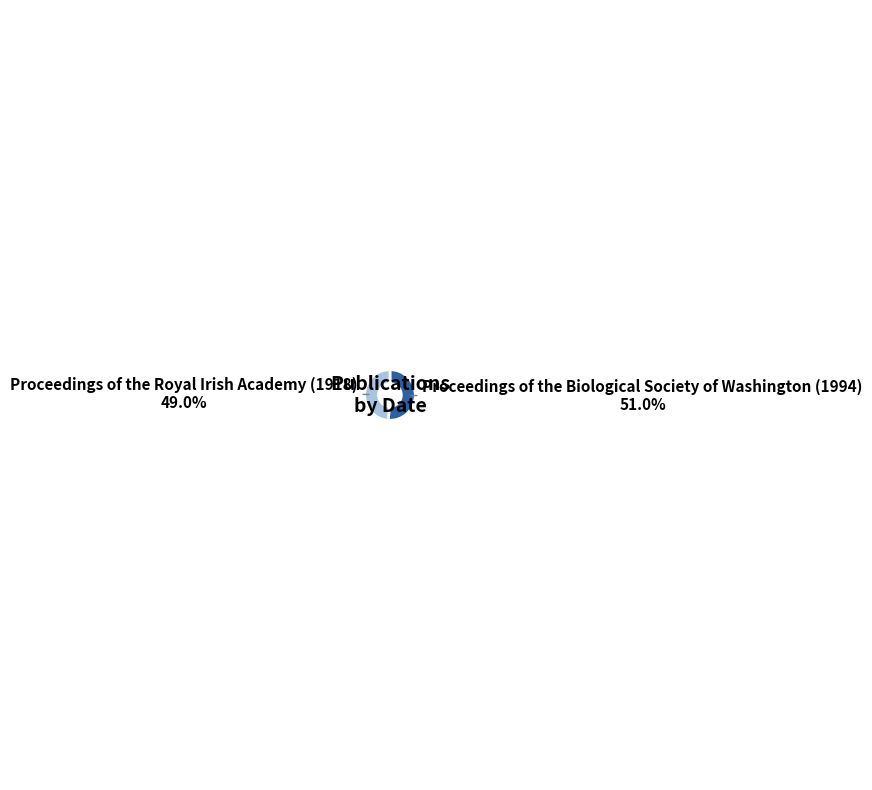

Is there any slice that represents more than half of the pie?

Yes